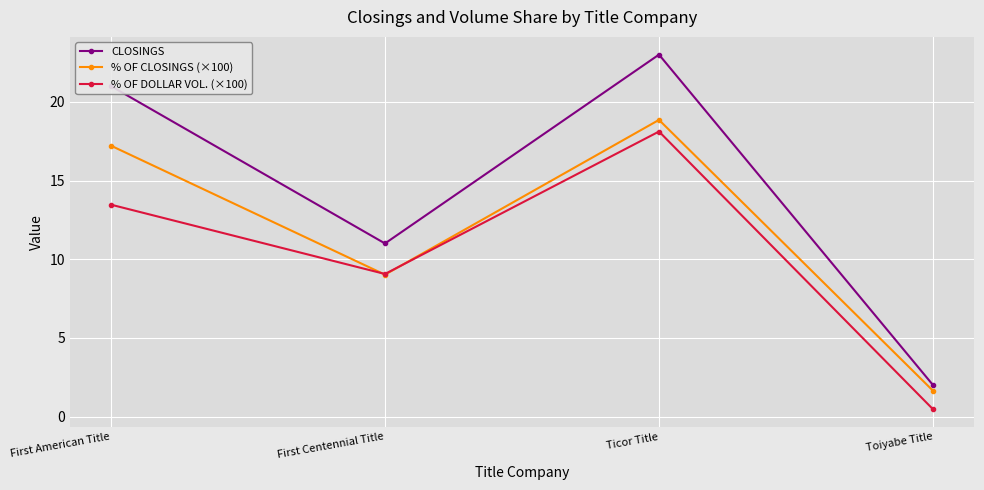

Reading right to left, list all the values displayed in this chart.

CLOSINGS: Toiyabe Title=2.0	Ticor Title=23.0	First Centennial Title=11.0	First American Title=21.0
% OF CLOSINGS (×100): Toiyabe Title=1.6	Ticor Title=18.9	First Centennial Title=9.0	First American Title=17.2
% OF DOLLAR VOL. (×100): Toiyabe Title=0.5	Ticor Title=18.1	First Centennial Title=9.1	First American Title=13.5